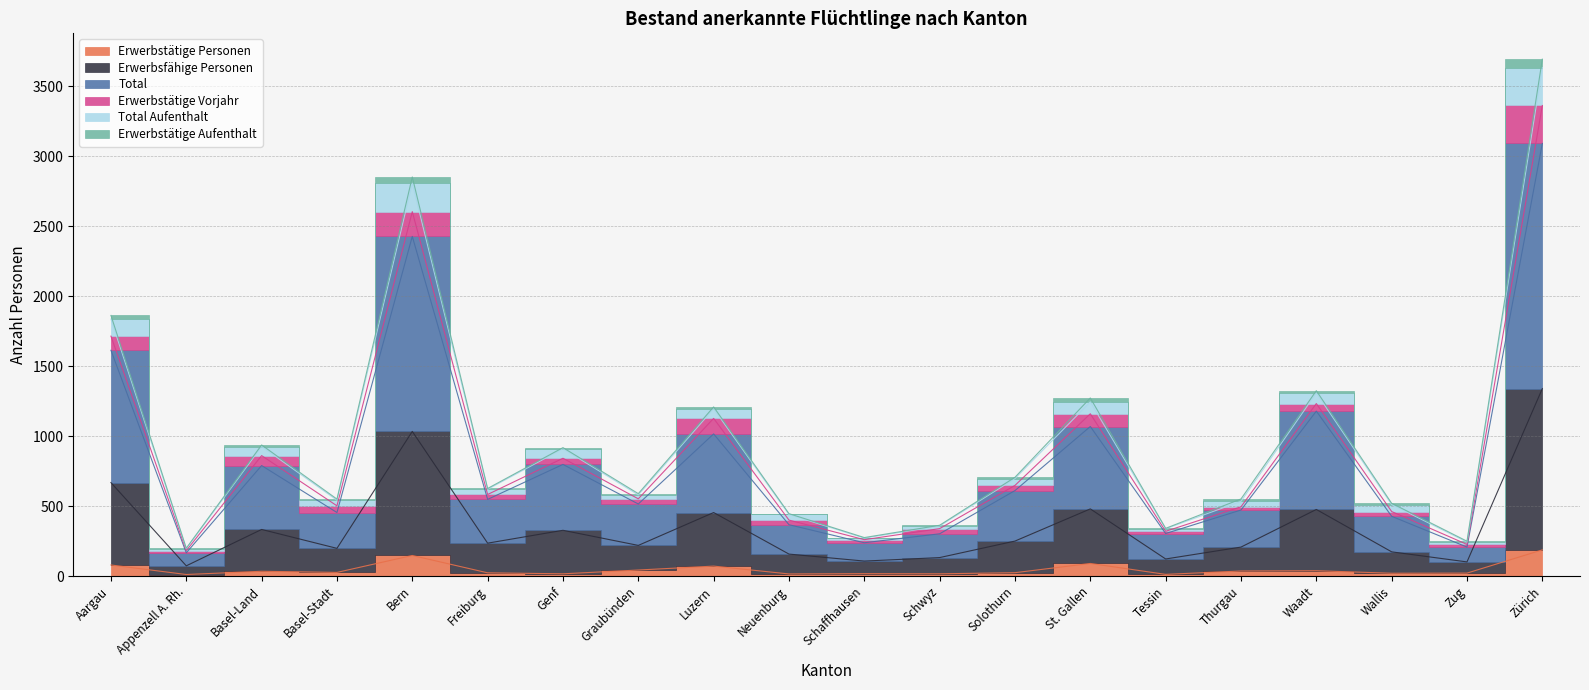

Rank the categories by Erwerbstätige Personen value from lowest to highest.

Appenzell A. Rh., Tessin, Neuenburg, Genf, Schwyz, Schaffhausen, Wallis, Zug, Freiburg, Solothurn, Basel-Stadt, Basel-Land, Thurgau, Waadt, Graubünden, Luzern, Aargau, St. Gallen, Bern, Zürich